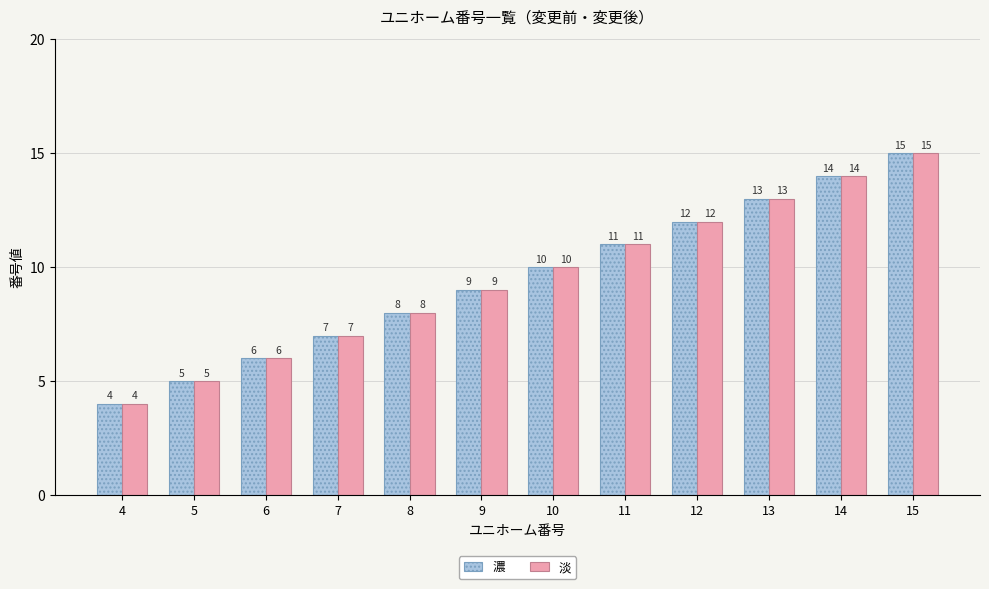

What is the average value of the 淡 series?

10